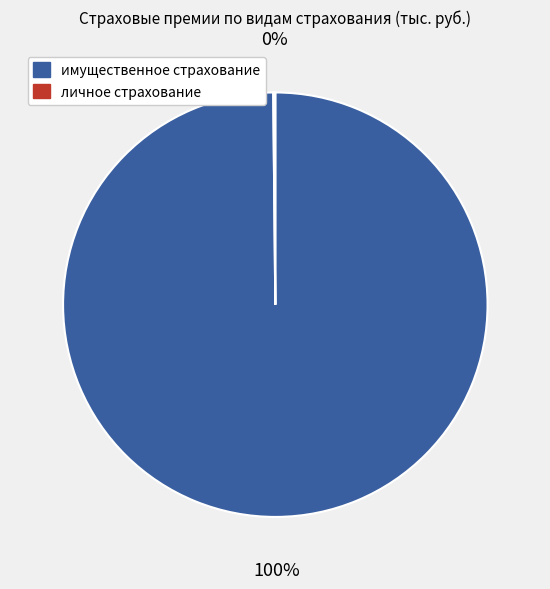

Which category has the biggest portion of the pie?

имущественное страхование